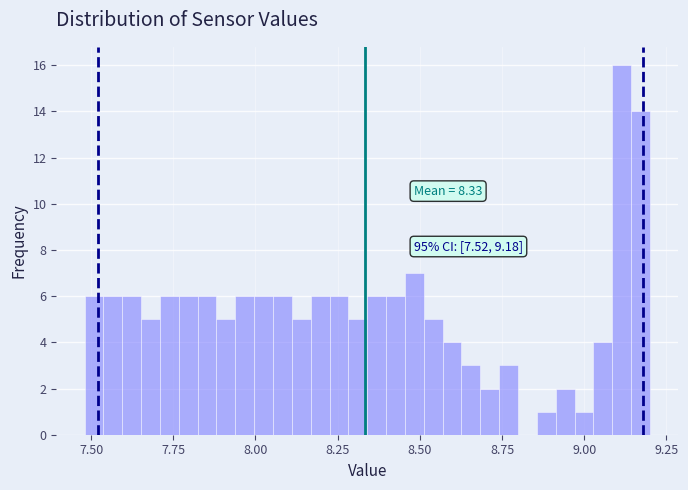

Read against the x-axis, roughly where is the centre of the tallest bar?

9.10